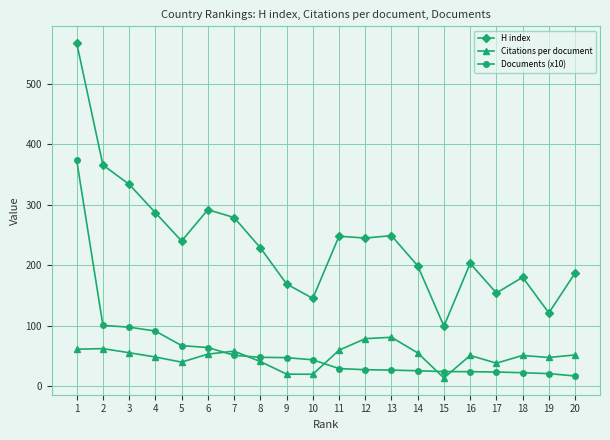

What is the smallest value displayed?

13.2